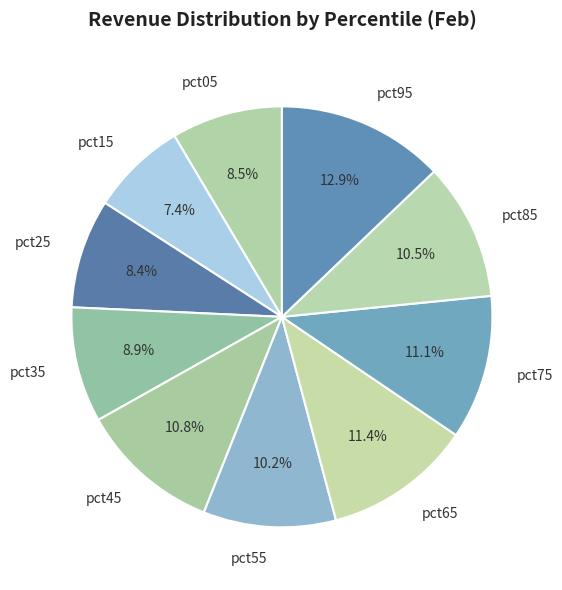

Between pct35 and pct55, which is larger?

pct55